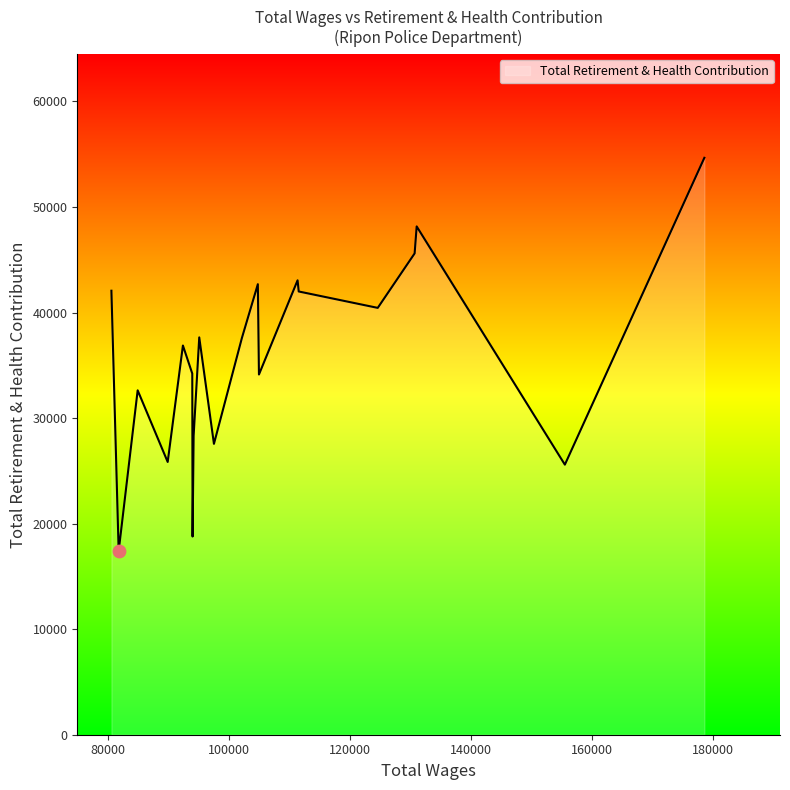

What is the greatest value displayed?

54662